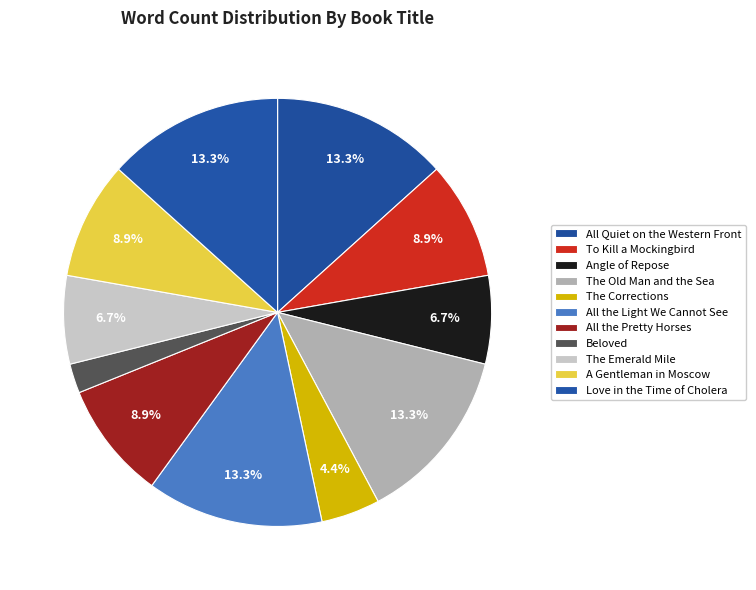

To the nearest percent, what portion does Beloved represent?

2%